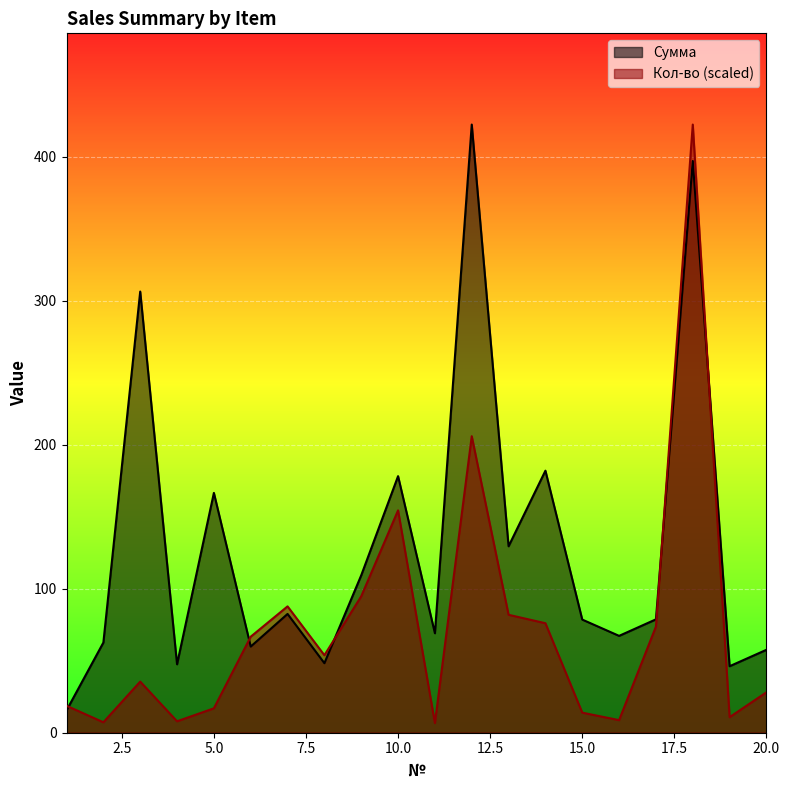

Where is the first local minimum for Кол-во?

2